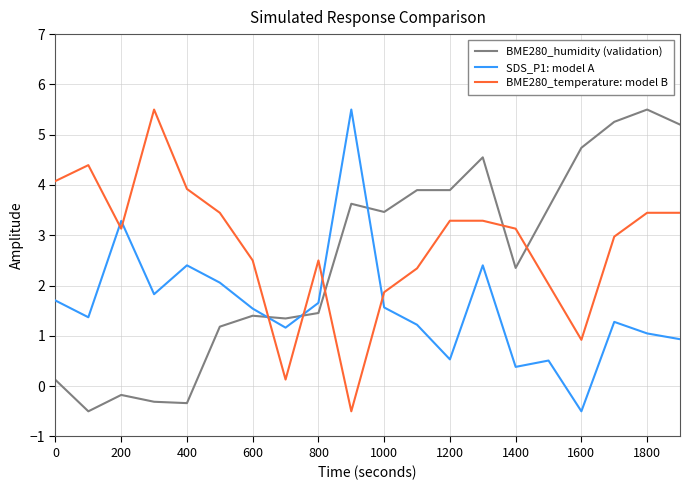

List the series in order of their overall mean, highest first.

BME280_temperature: model B, BME280_humidity (validation), SDS_P1: model A